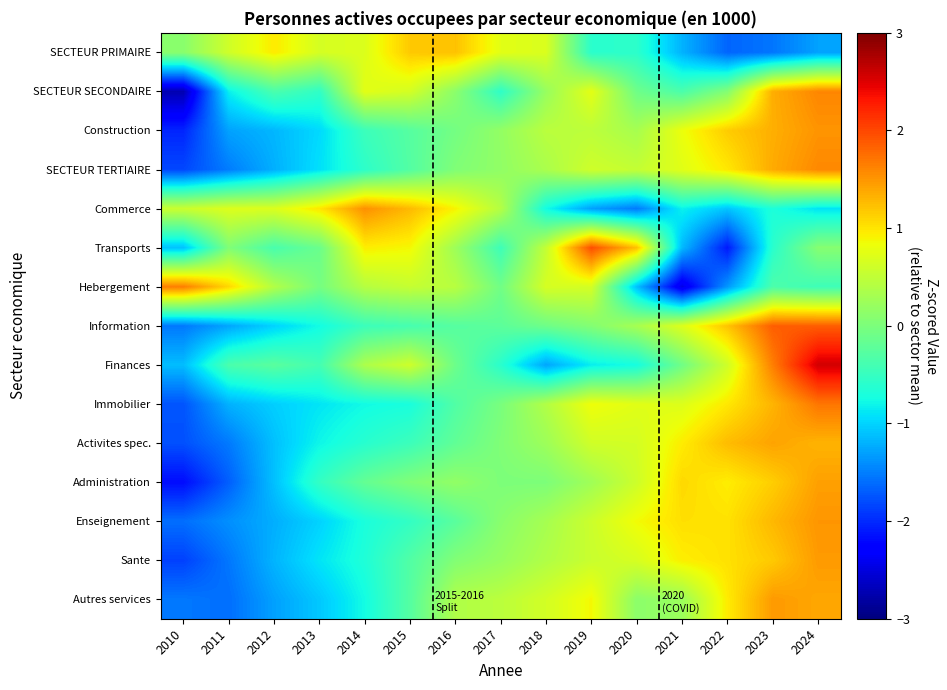

Which has a higher value, 2019 or 2010?

2010